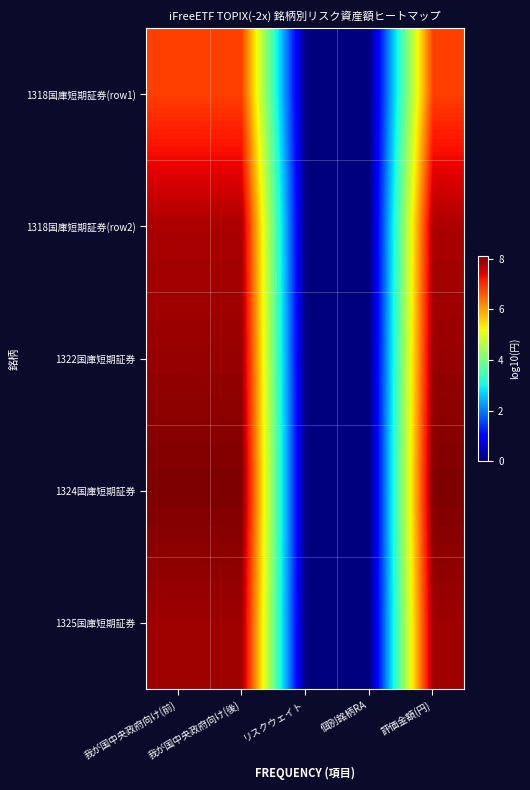

At 個別銘柄RA, list the series in order from smallest to largest.

1318国庫短期証券(row1), 1318国庫短期証券(row2), 1322国庫短期証券, 1324国庫短期証券, 1325国庫短期証券